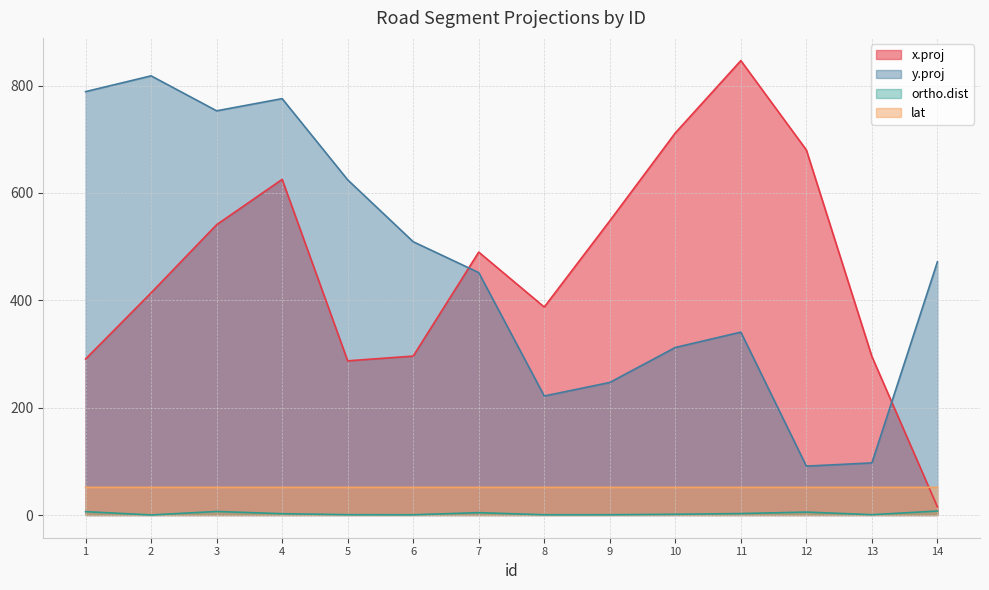

What is the value of the y.proj point at the 6th from the left?

509.1